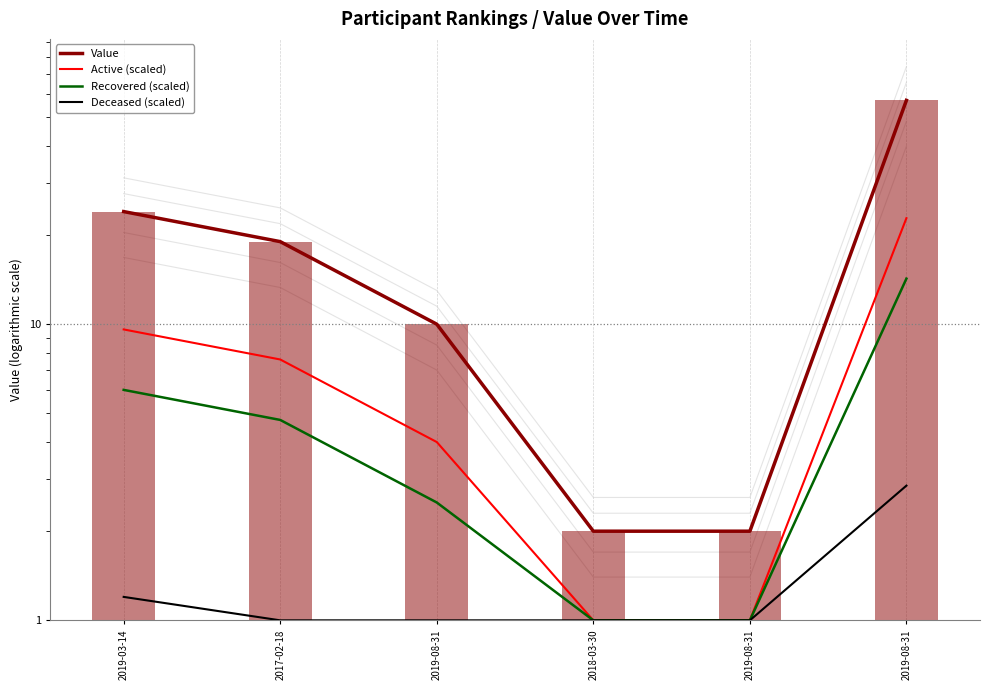

What is the sum of all Value values?

114.0